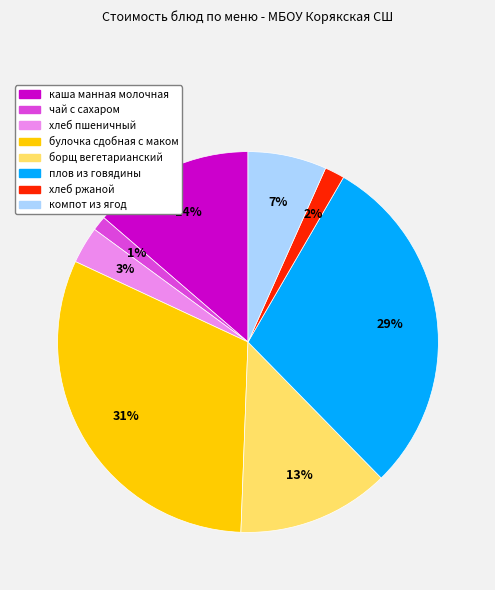

To the nearest percent, what portion does хлеб пшеничный represent?

3%